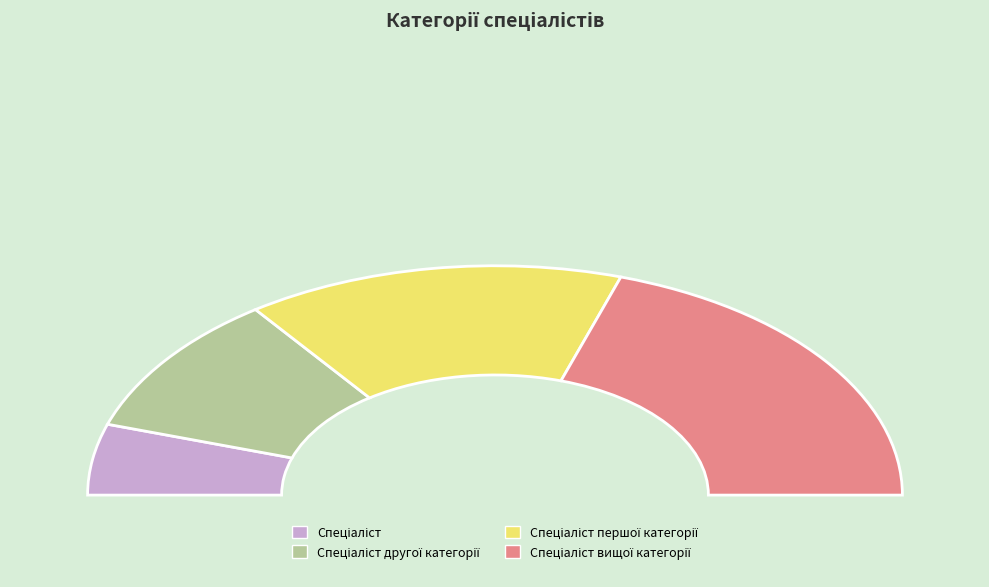

How many slices are in this pie chart?

4